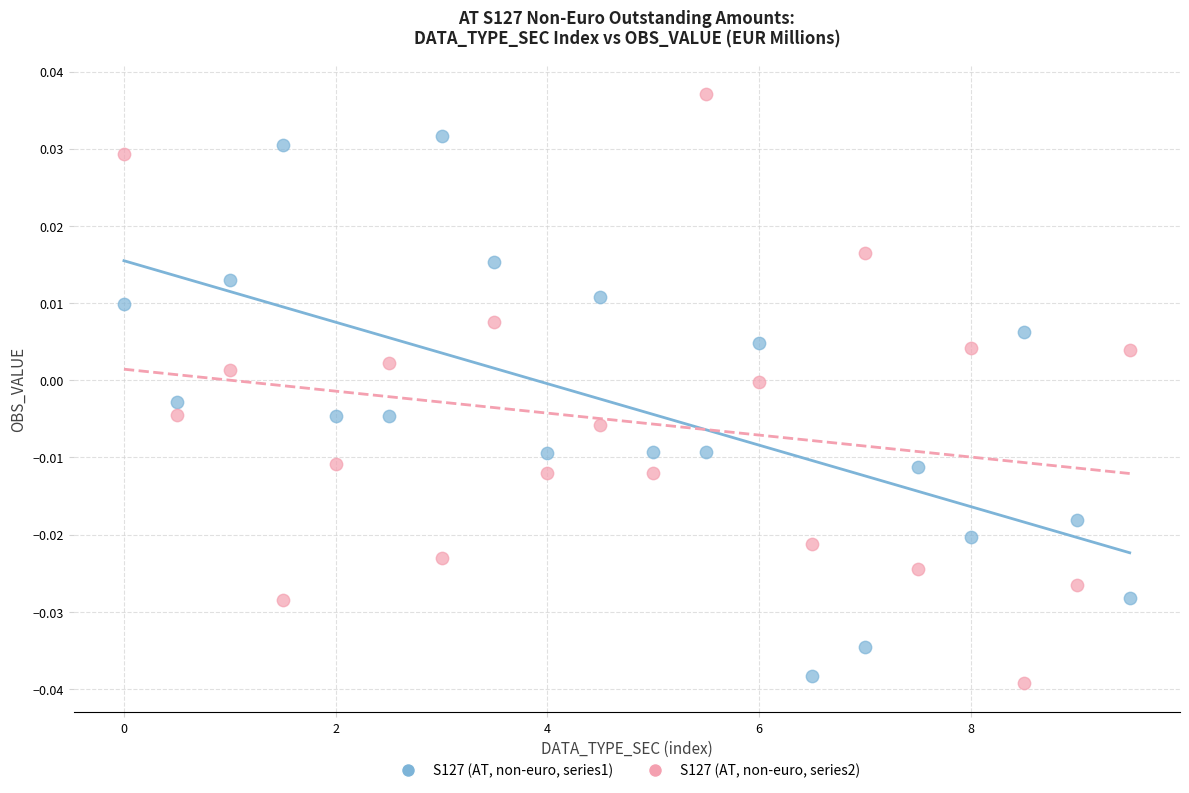

Across all data points, what is the range of X values (max minus min)?

9.5